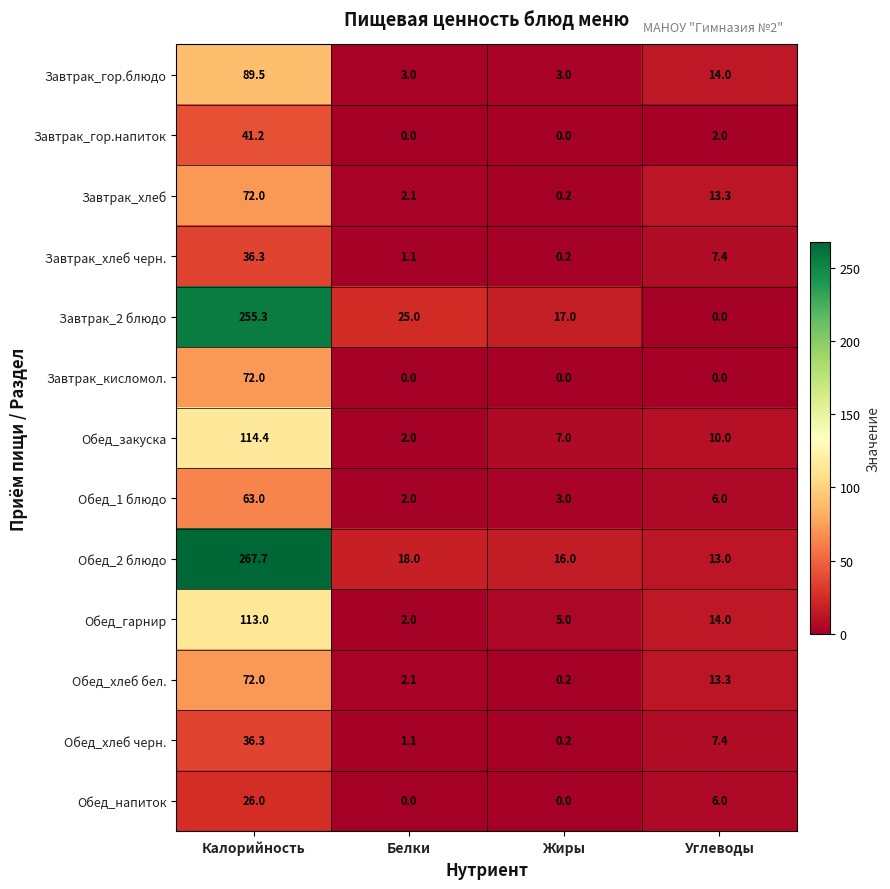

True or false: Обед_1 блюдо has a value of 0.9 at Жиры.

False